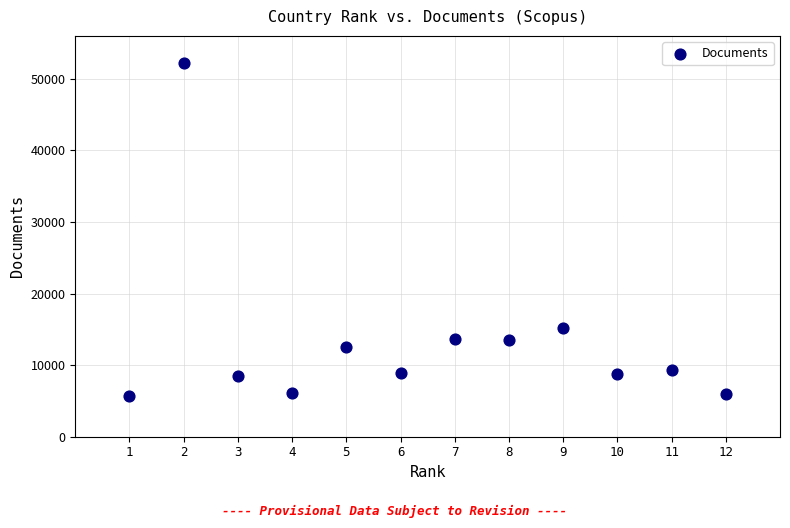

What is the average X value?

6